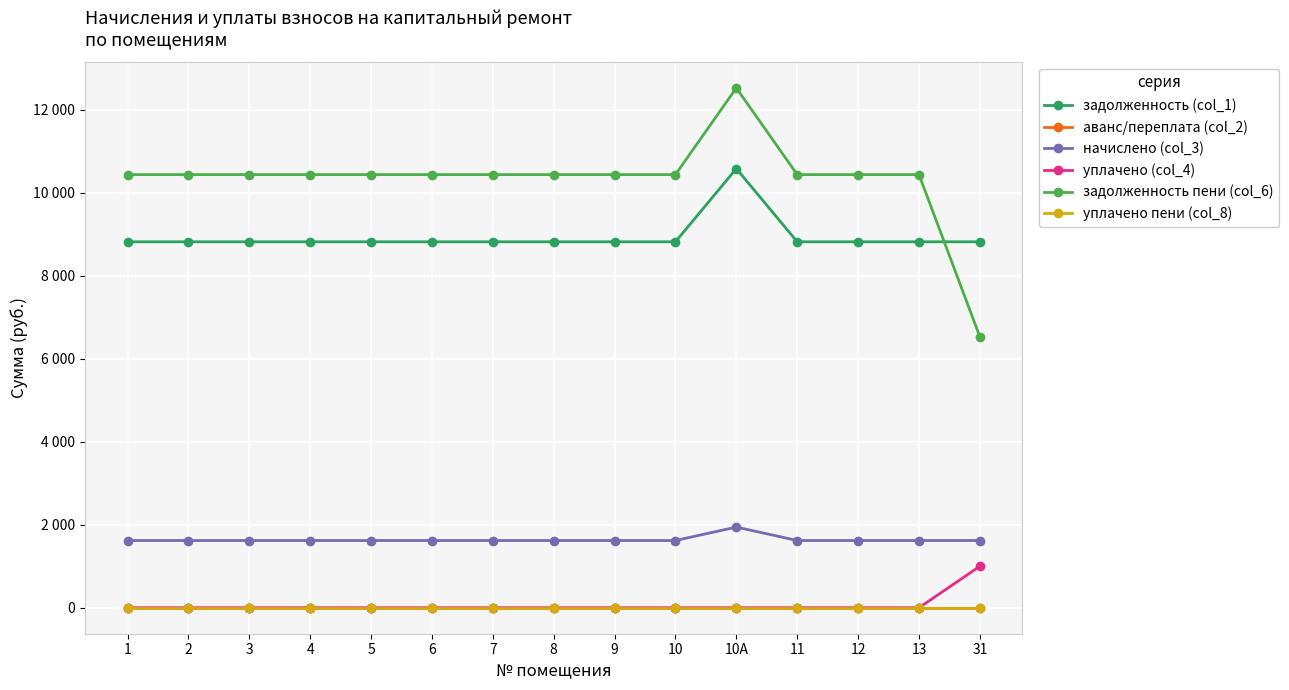

How many lines are shown in the chart?

6